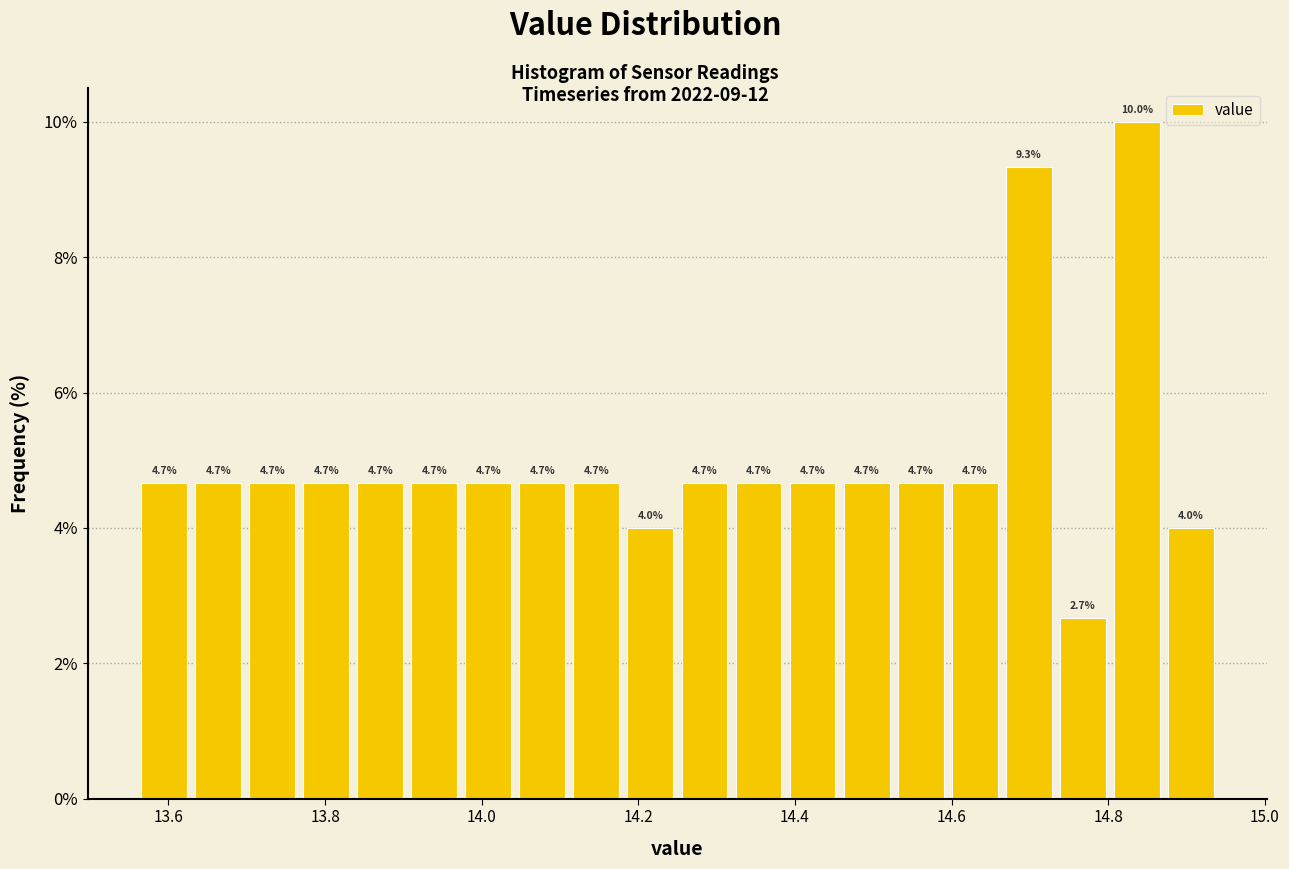

Around what value on the x-axis is the tallest bar? Give the approximate position of its centre, as read against the axis.

14.84